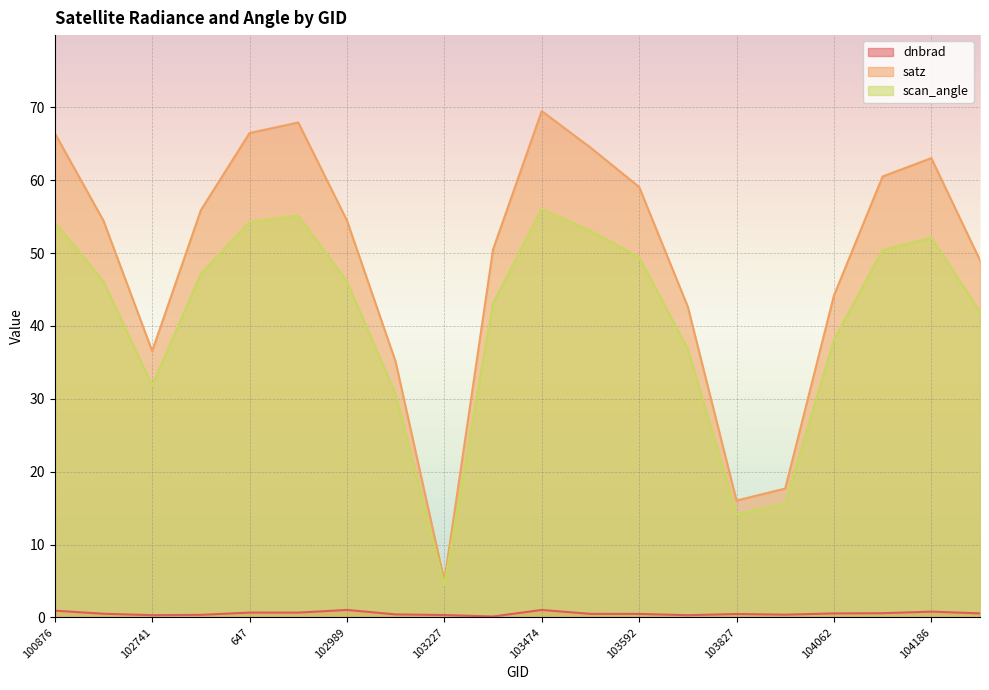

What is the sum of all scan_angle values?

820.6